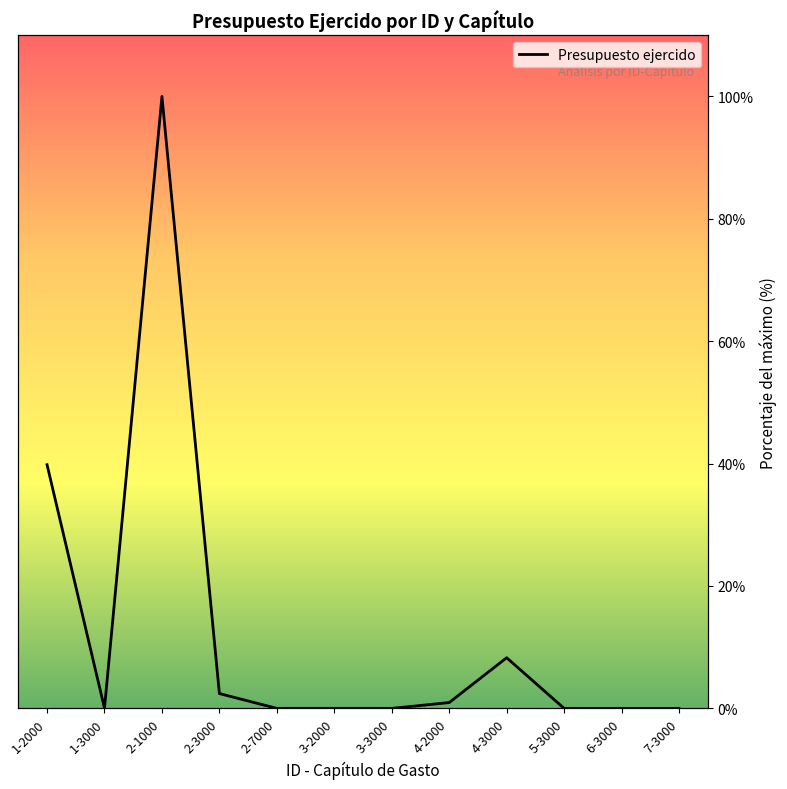

Does the chart display data point markers on the line(s)?

No